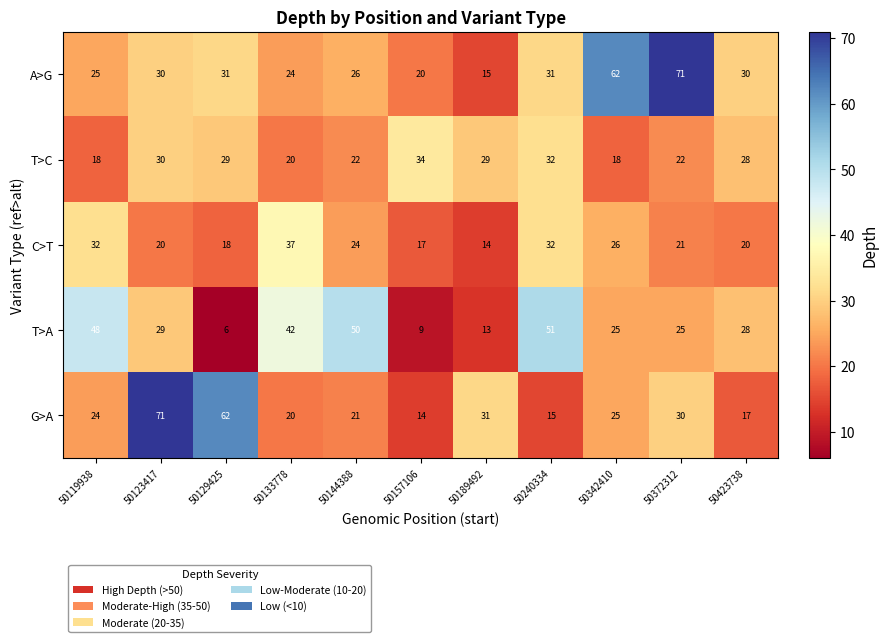

At which category is the sum across all series the highest?

50123417